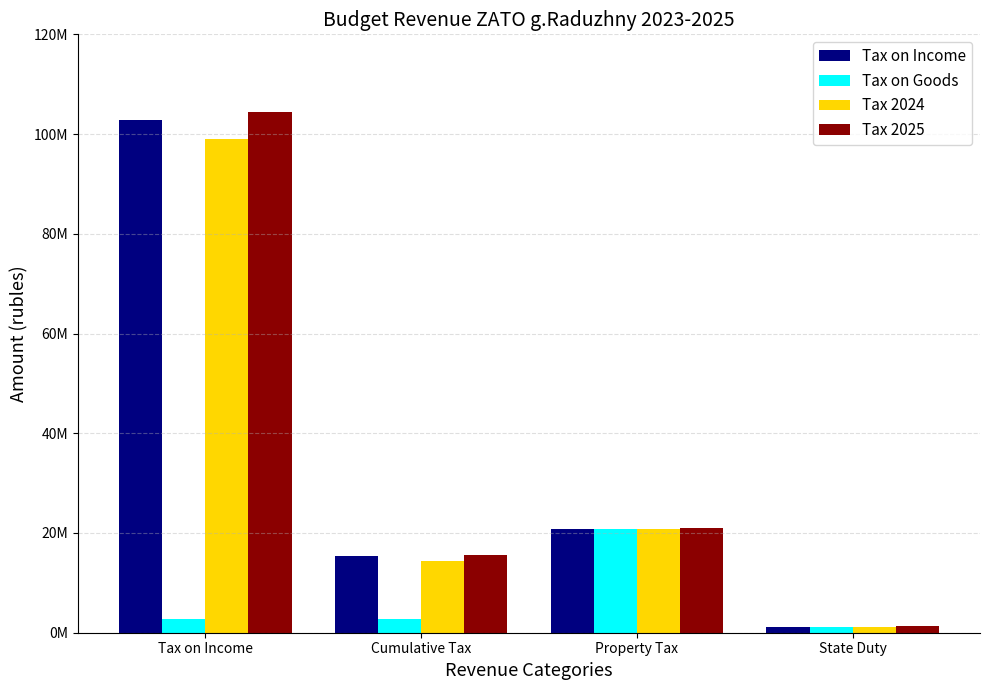

True or false: Tax on Income has a value of 30883724 at Property Tax.

False